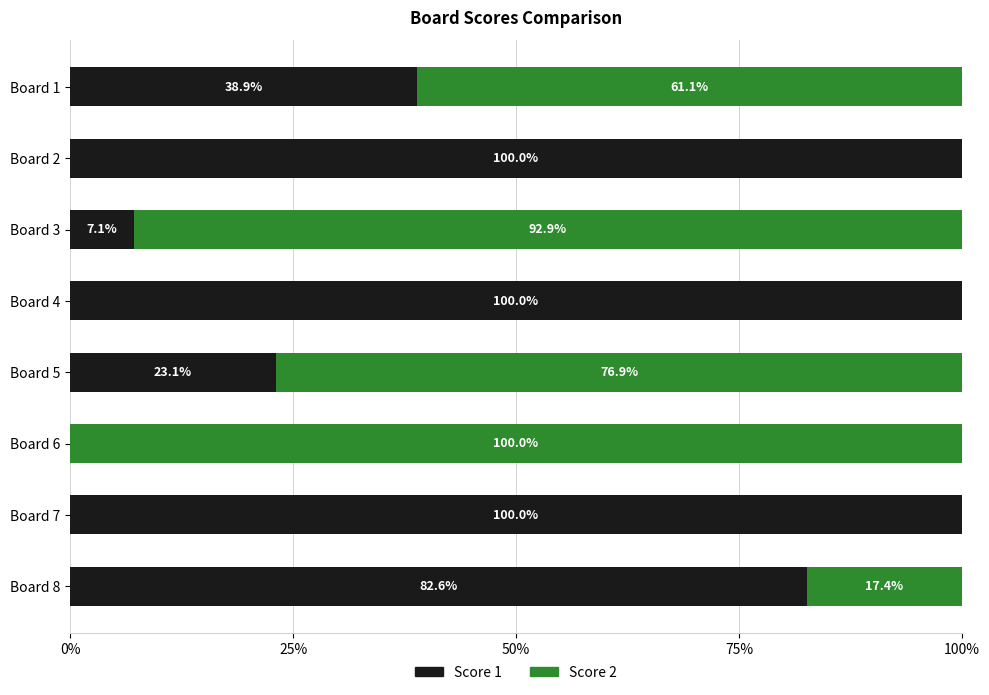

Is it true that Score 1 equals 0.0 at Board 6?

True